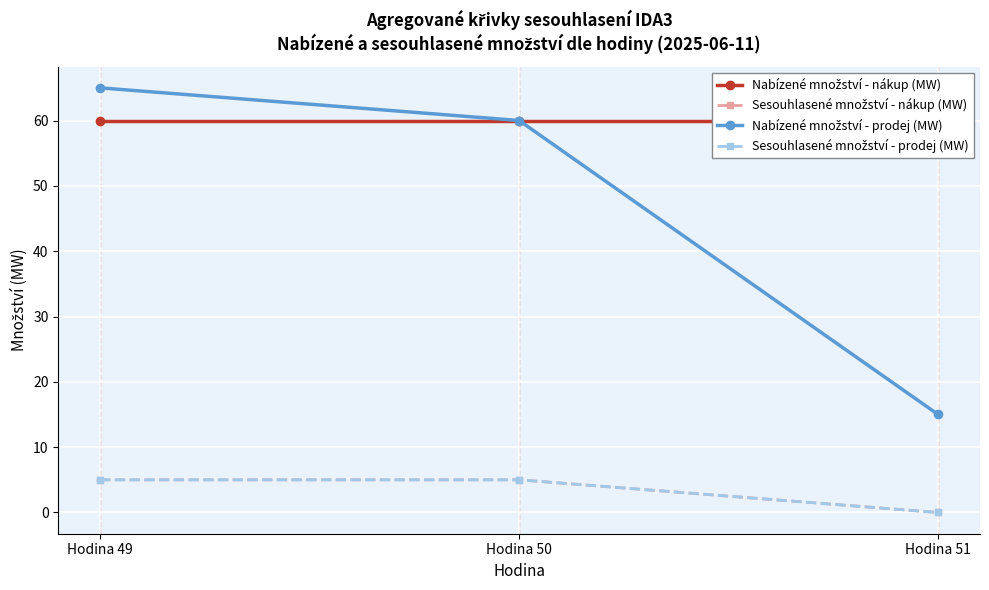

How many data points in Nabízené množství - prodej (MW) are less than 60?

1